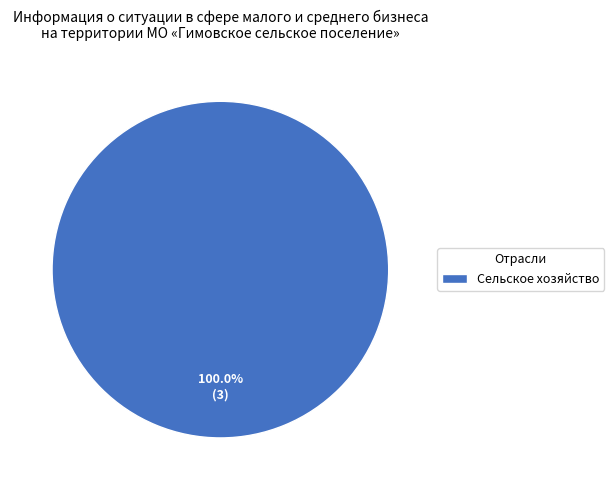

Is it true that Сельское хозяйство is 100% of the pie?

True